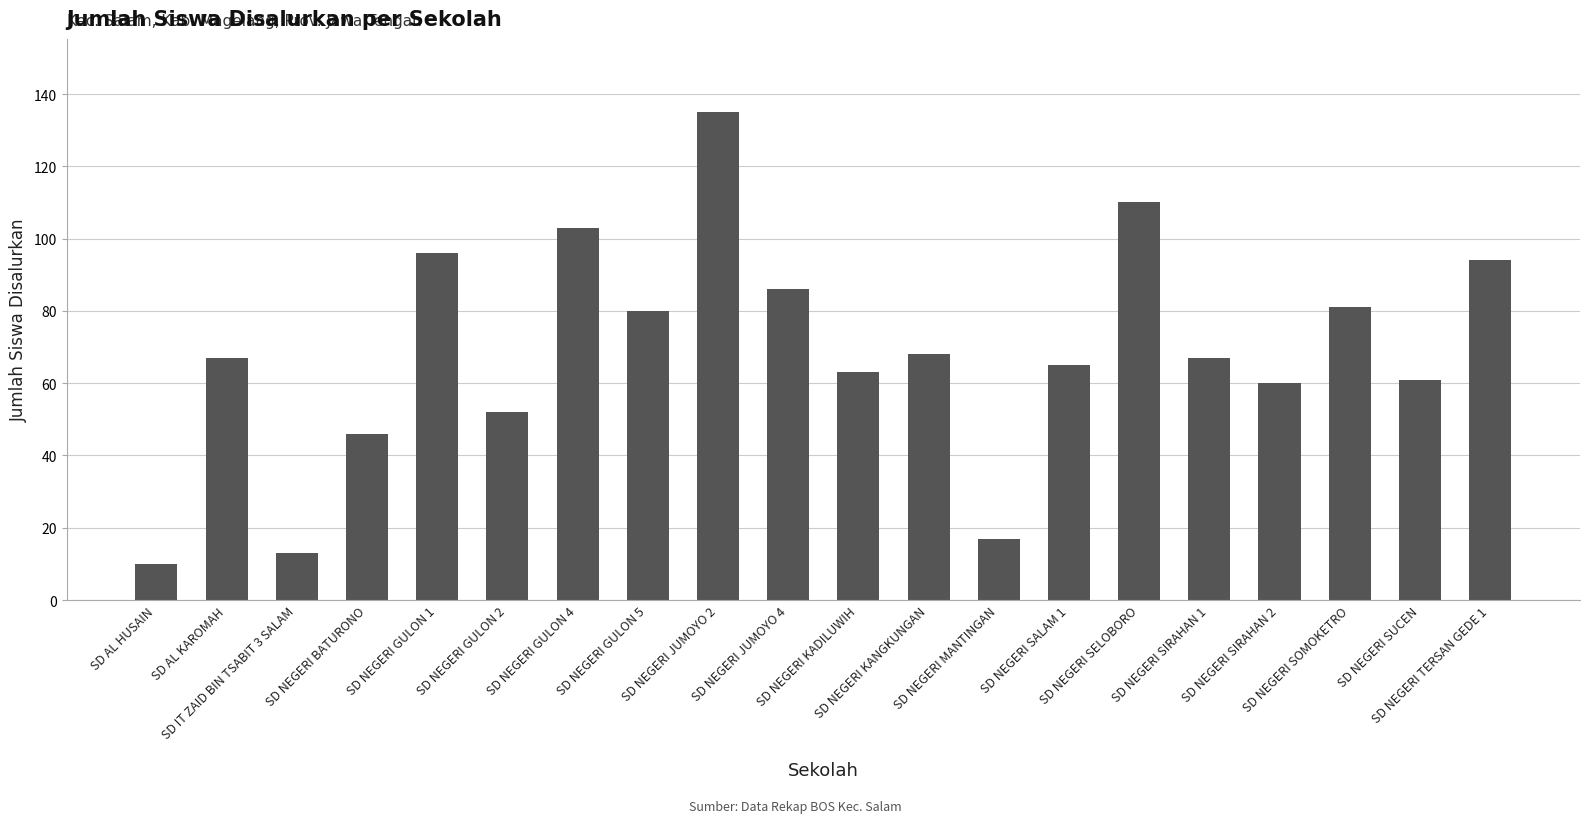

What is the sum of all values?

1374